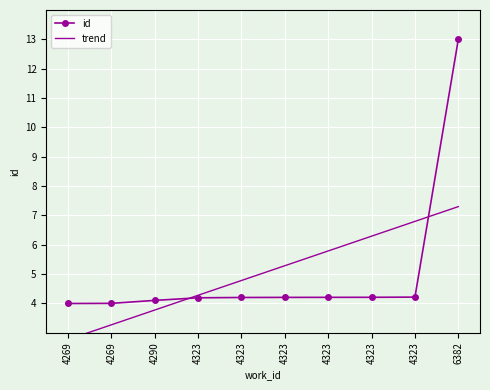

At which category does the chart reach its minimum across all series?

4269